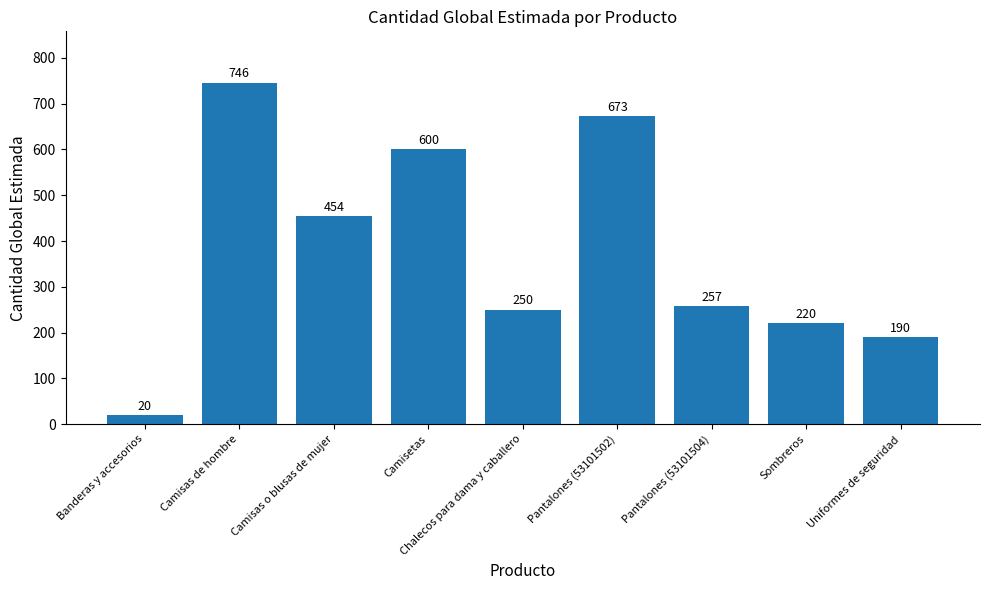

True or false: the data shows 449 at Pantalones (53101504).

False